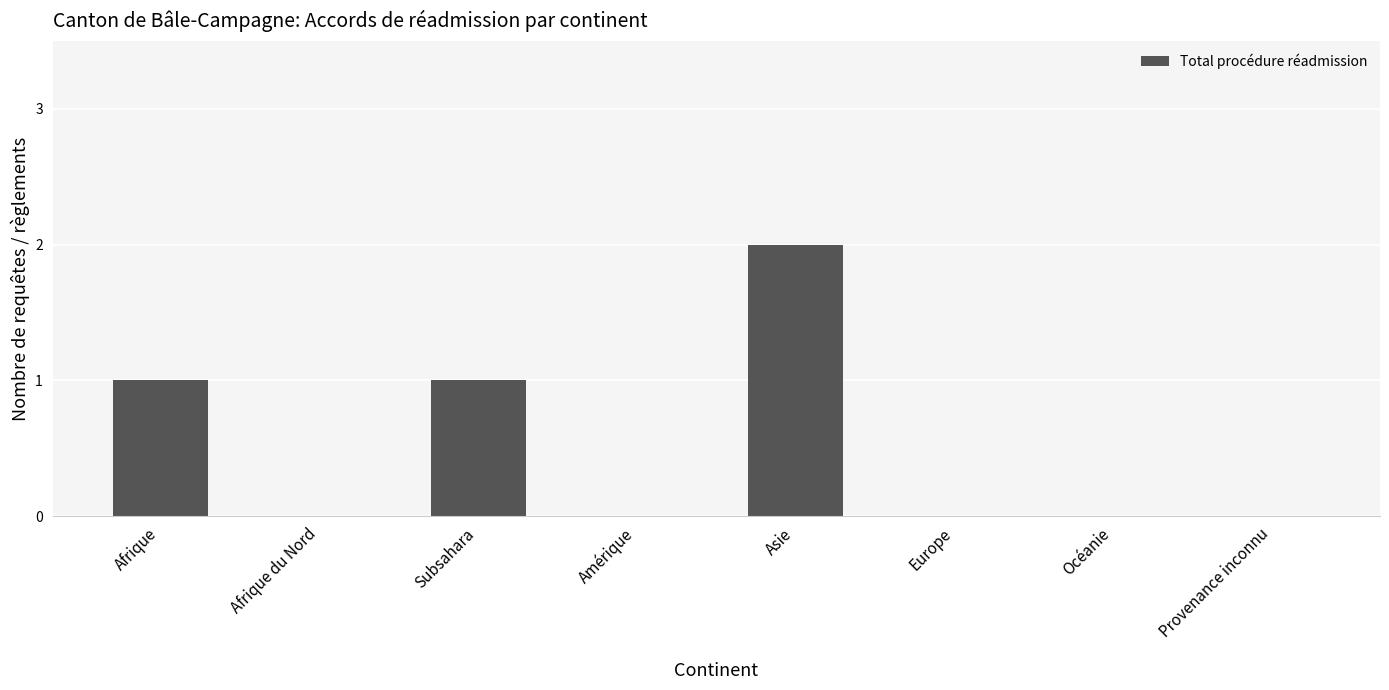

Count the number of categories in the chart.

8